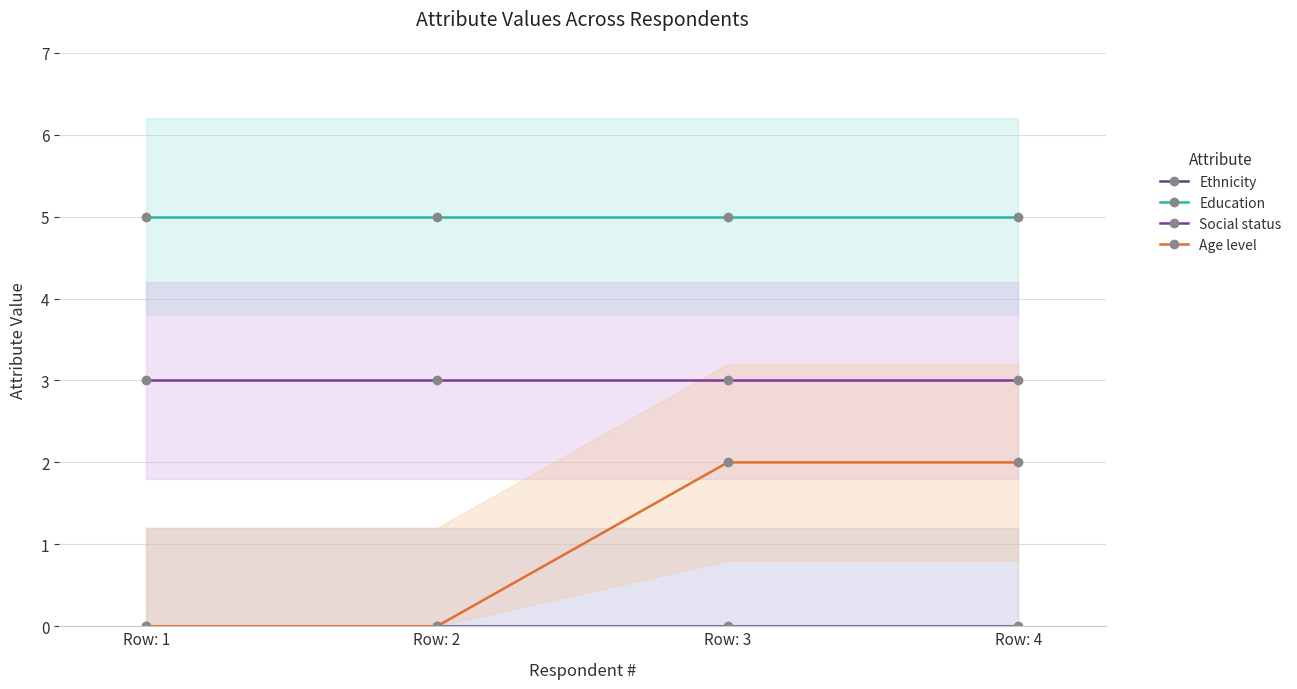

Reading left to right, list all the values displayed in this chart.

Ethnicity: Row: 1=0	Row: 2=0	Row: 3=0	Row: 4=0
Education: Row: 1=5	Row: 2=5	Row: 3=5	Row: 4=5
Social status: Row: 1=3	Row: 2=3	Row: 3=3	Row: 4=3
Age level: Row: 1=0	Row: 2=0	Row: 3=2	Row: 4=2